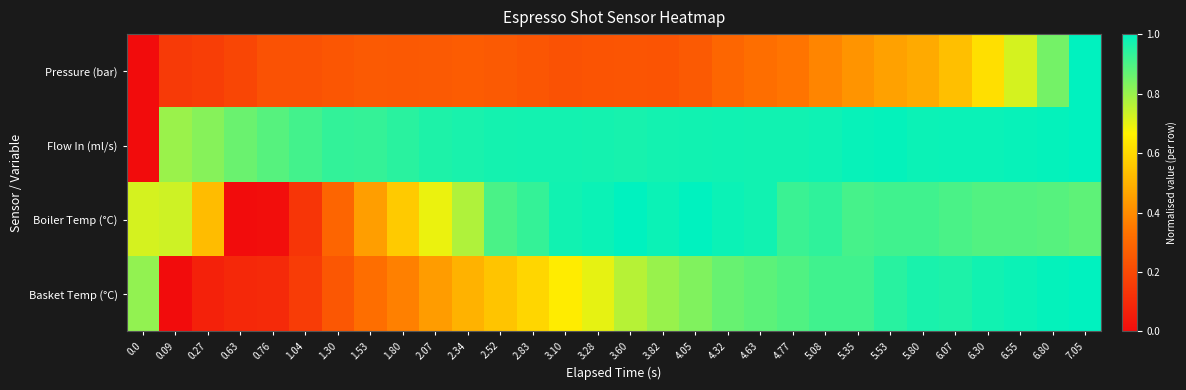

Which series changed the most between 0.27 and 2.52?

Basket Temp (°C)